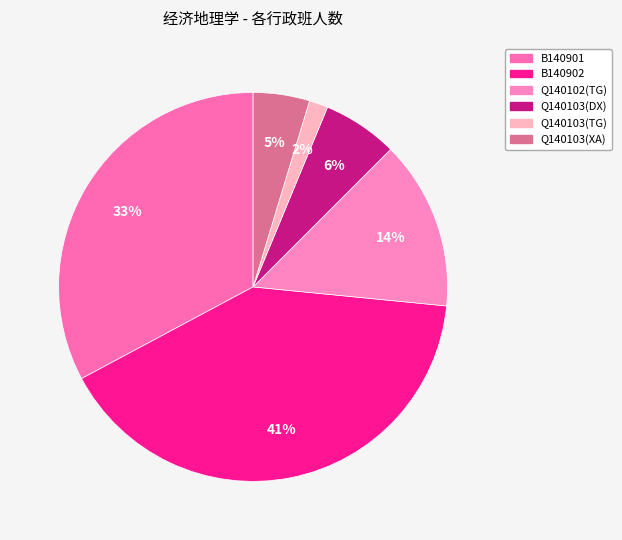

How many slices are in this pie chart?

6